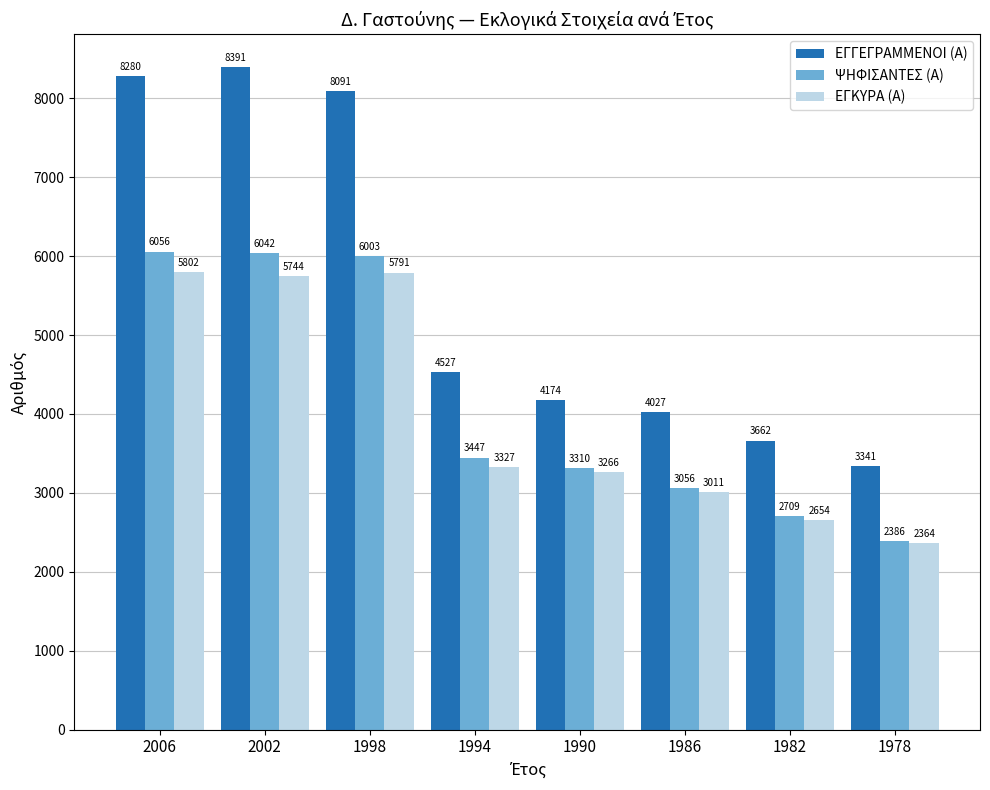

What is the value of the ΕΓΓΕΓΡΑΜΜΕΝΟΙ (Α) bar at the 6th from the left?

4027